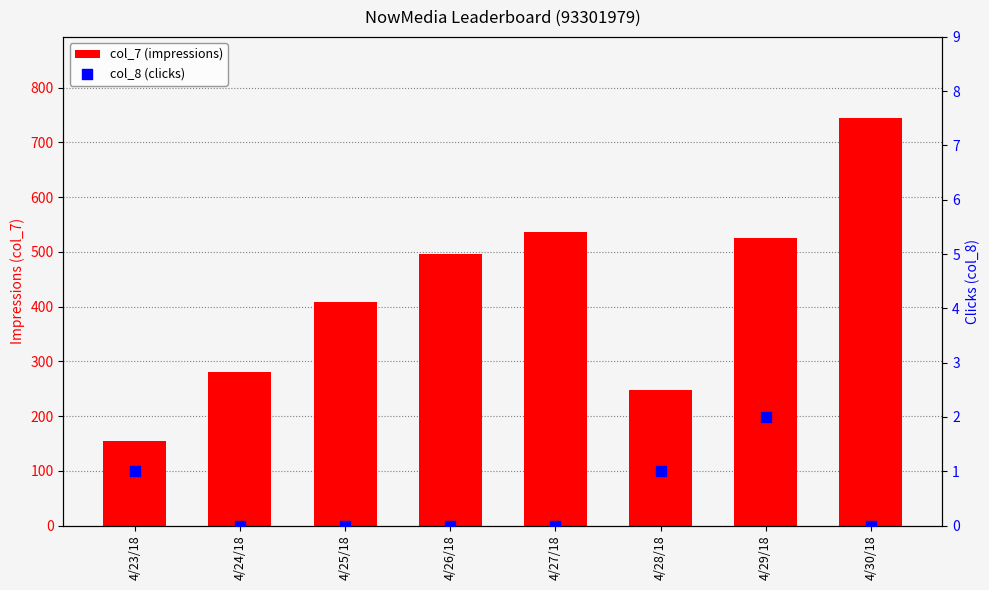

At which category is the sum across all series the highest?

4/30/18